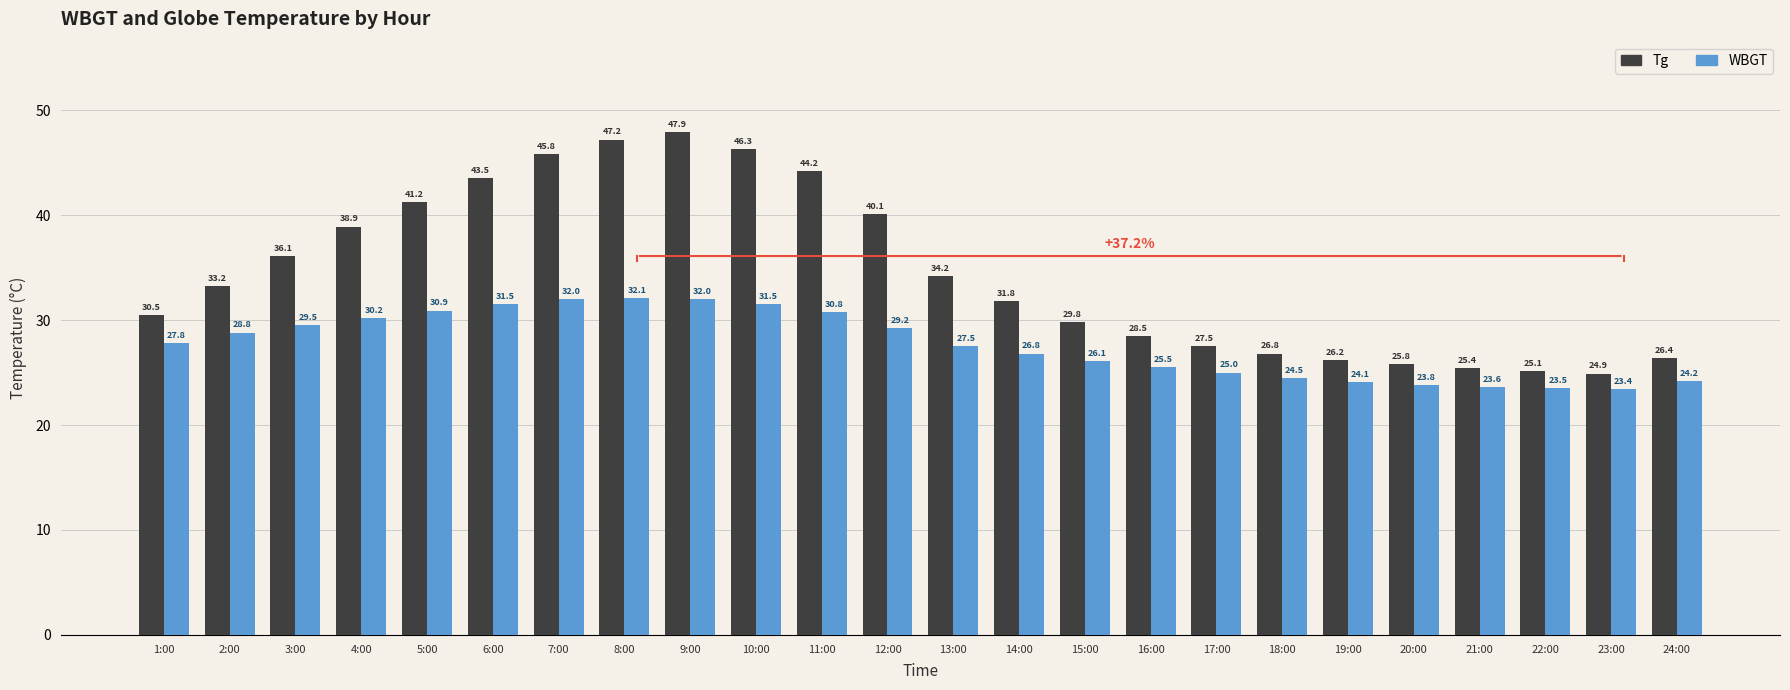

What is the spread (max minus min) of values at 18:00?

2.3